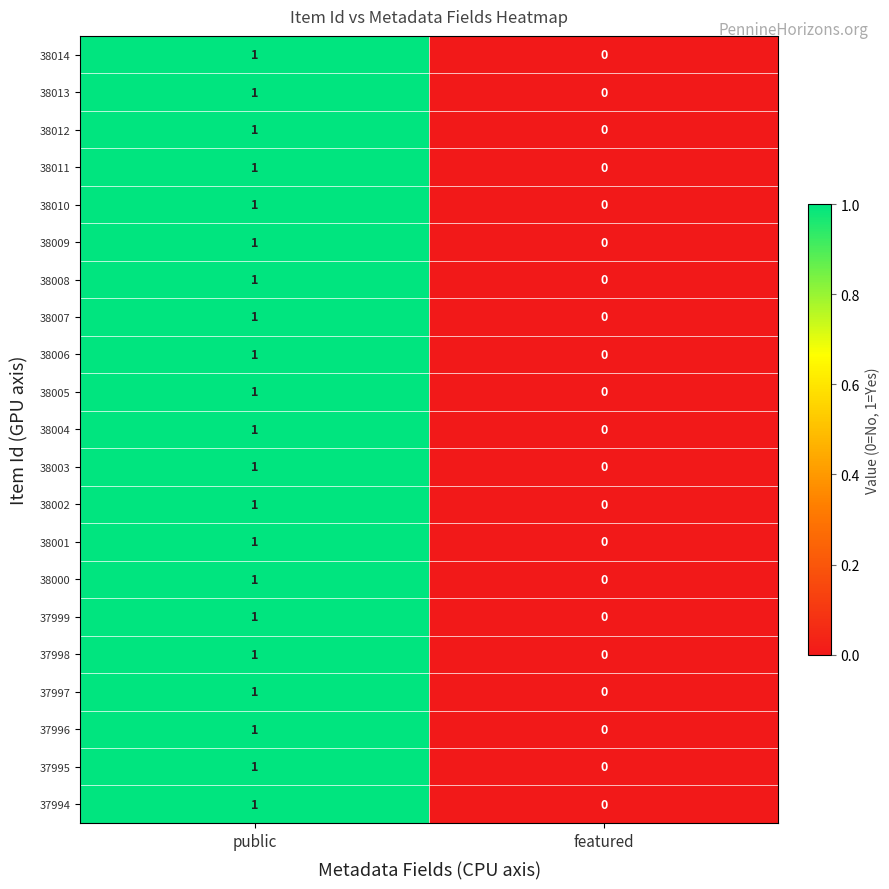

Is it true that 37995 equals 0 at featured?

True